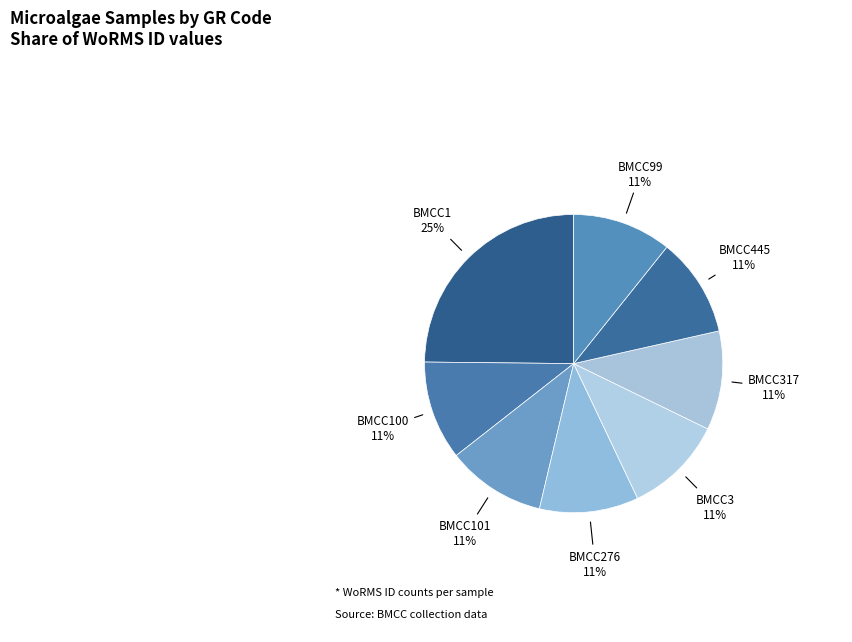

How many slices are in this pie chart?

8